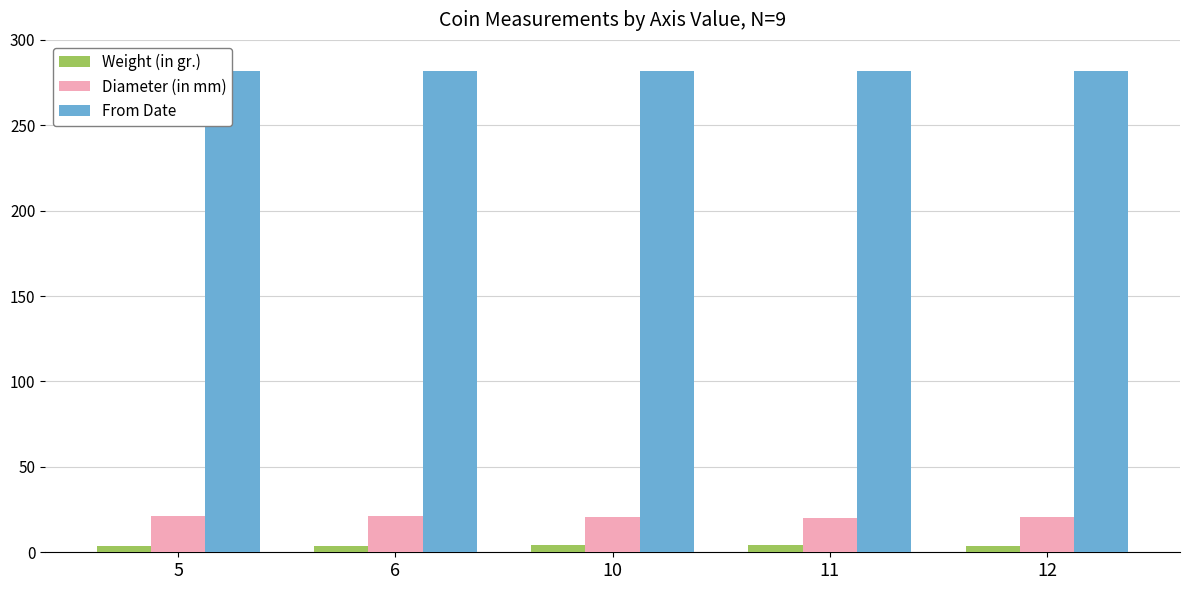

Rank the series at 12 from lowest to highest value.

Weight (in gr.), Diameter (in mm), From Date